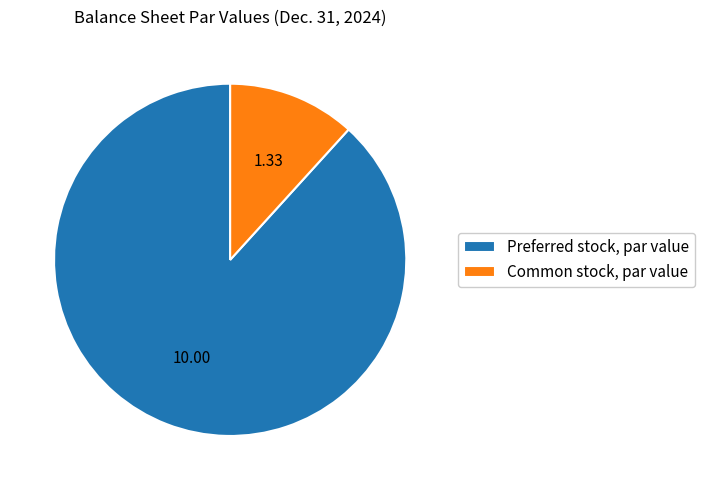

Does any single category account for the majority?

Yes